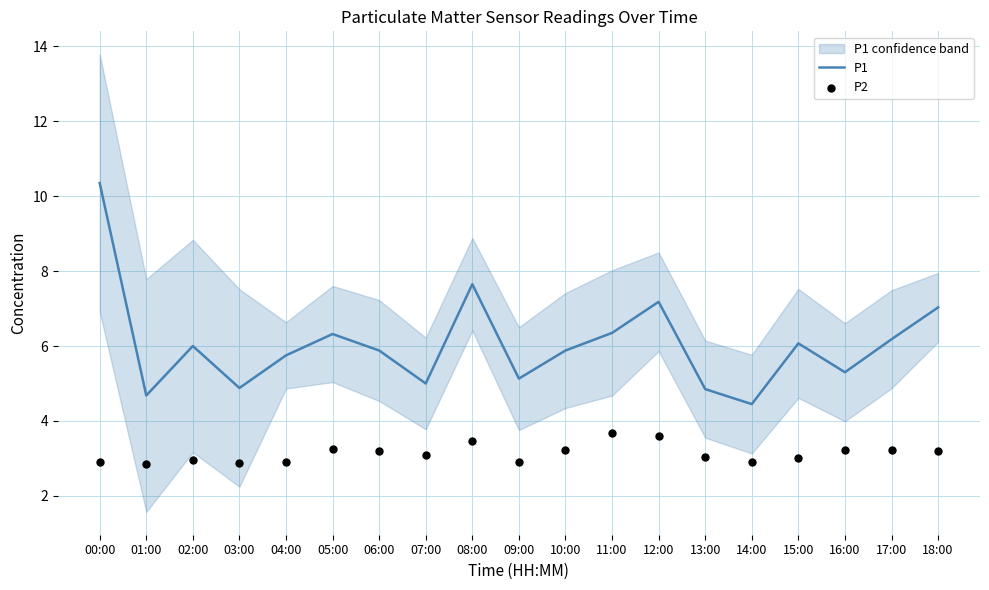

Which series reaches the maximum Y coordinate?

P1